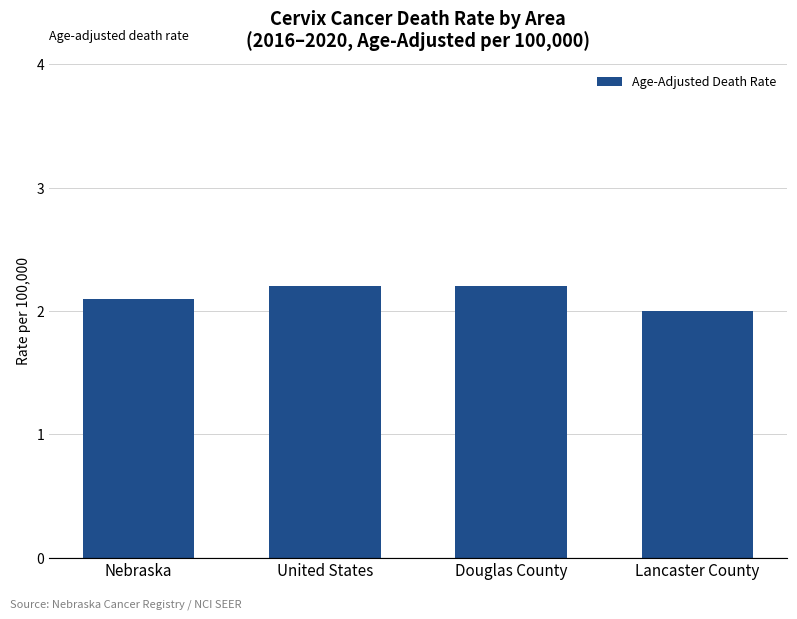

The value at United States is 3.7. True or false?

False